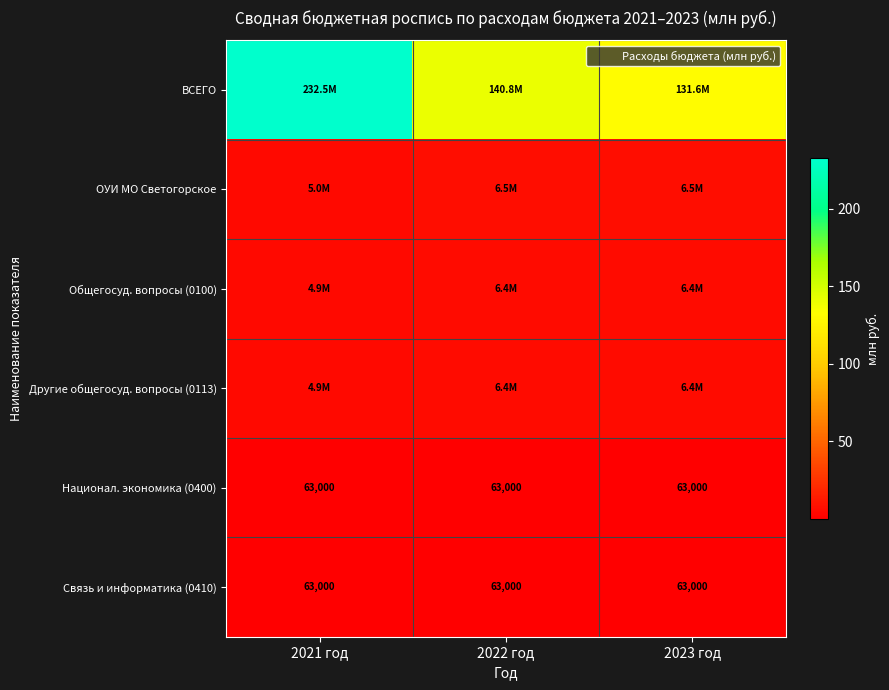

What is the sum of the ВСЕГО values at 2023 год and 2021 год?

364.1